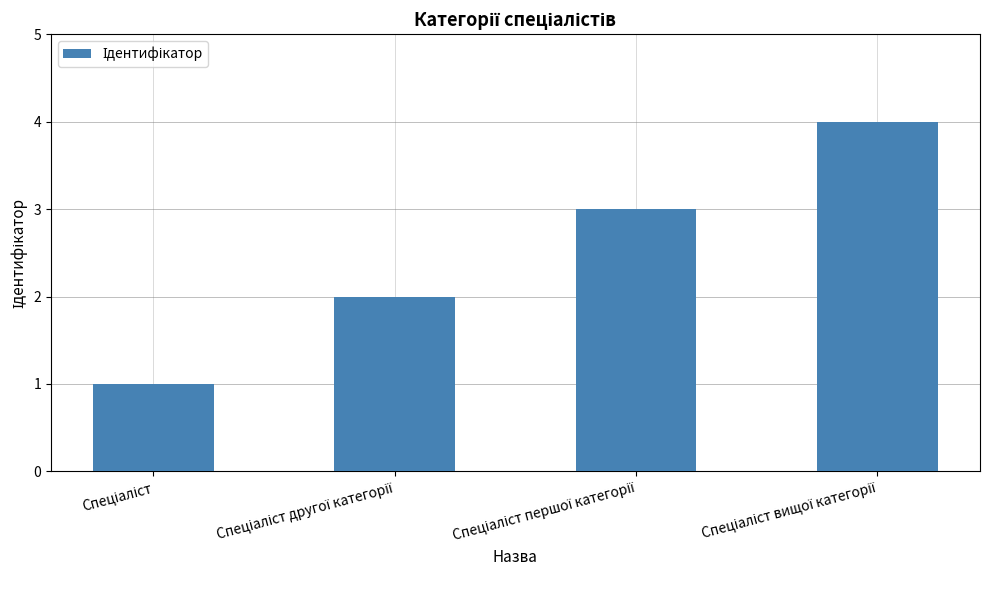

What is the difference between the maximum and second lowest values?

2